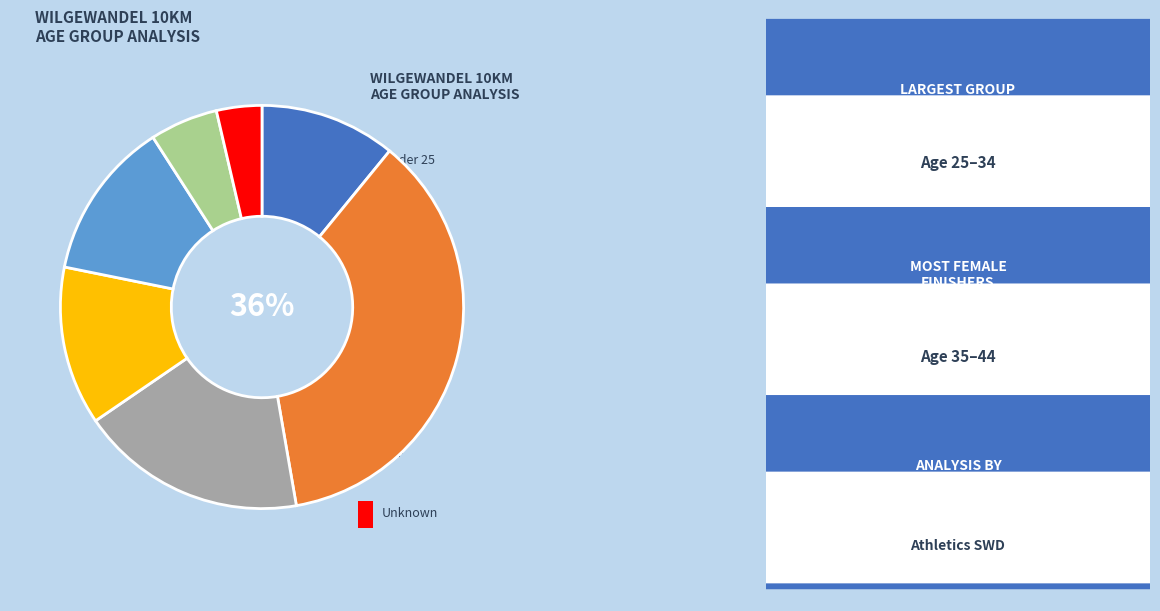

Is there any slice that represents more than half of the pie?

No